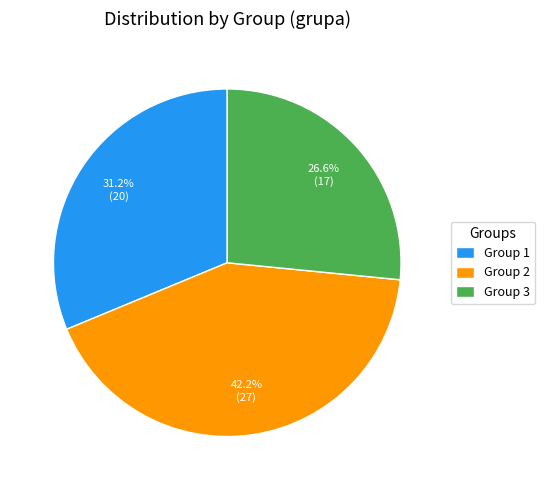

What is the smallest slice in the pie chart?

Group 3